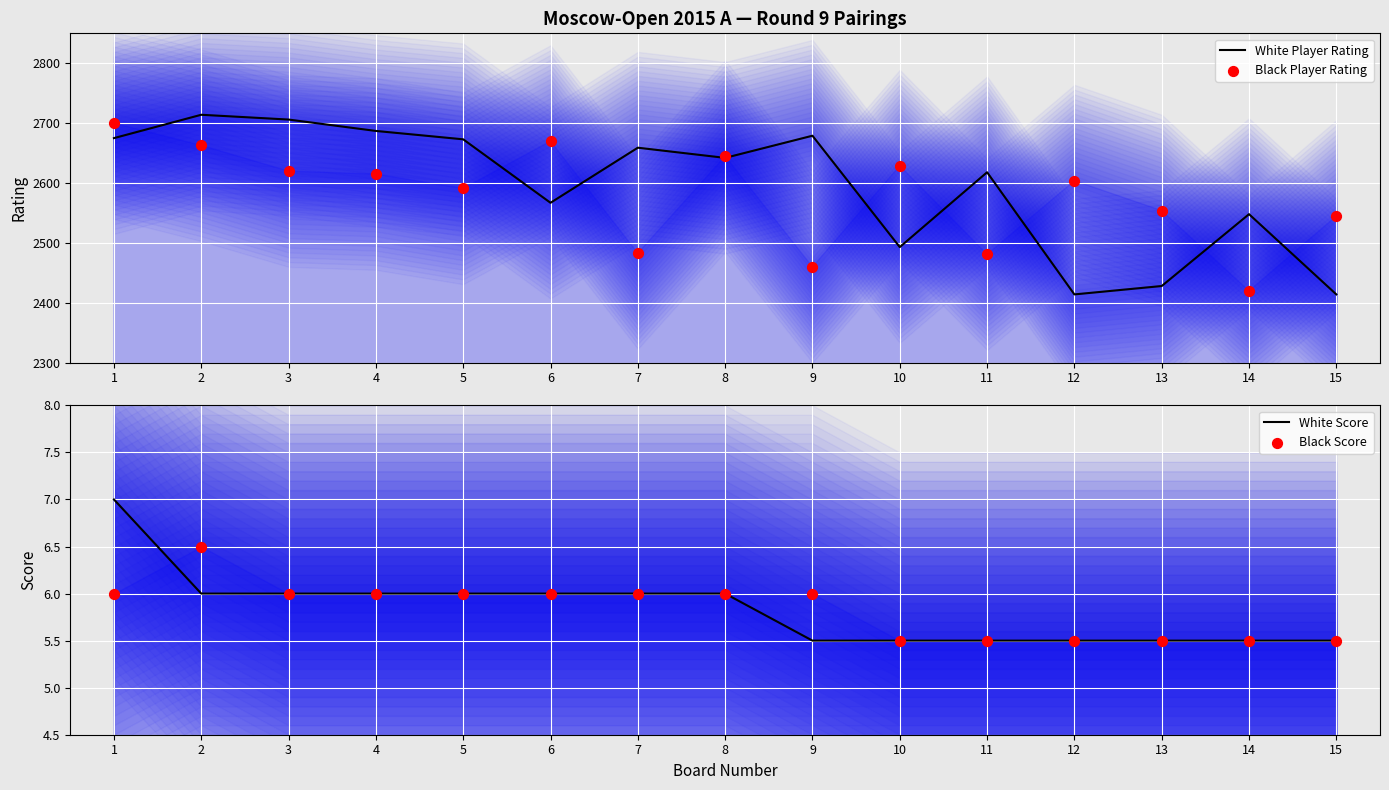

What are all the series names shown in the legend?

White Player Rating, Black Player Rating, White Score, Black Score